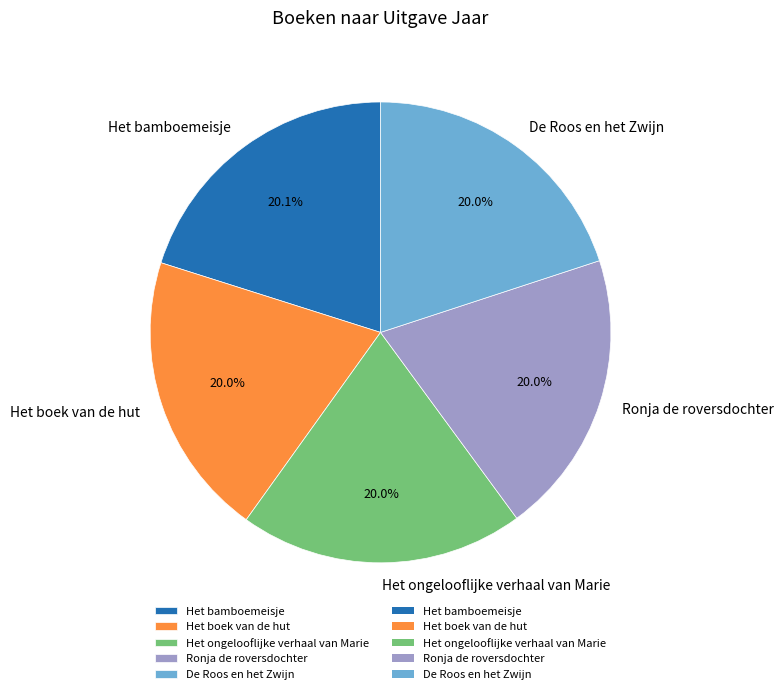

What percentage is the De Roos en het Zwijn slice, to the nearest percent?

20%